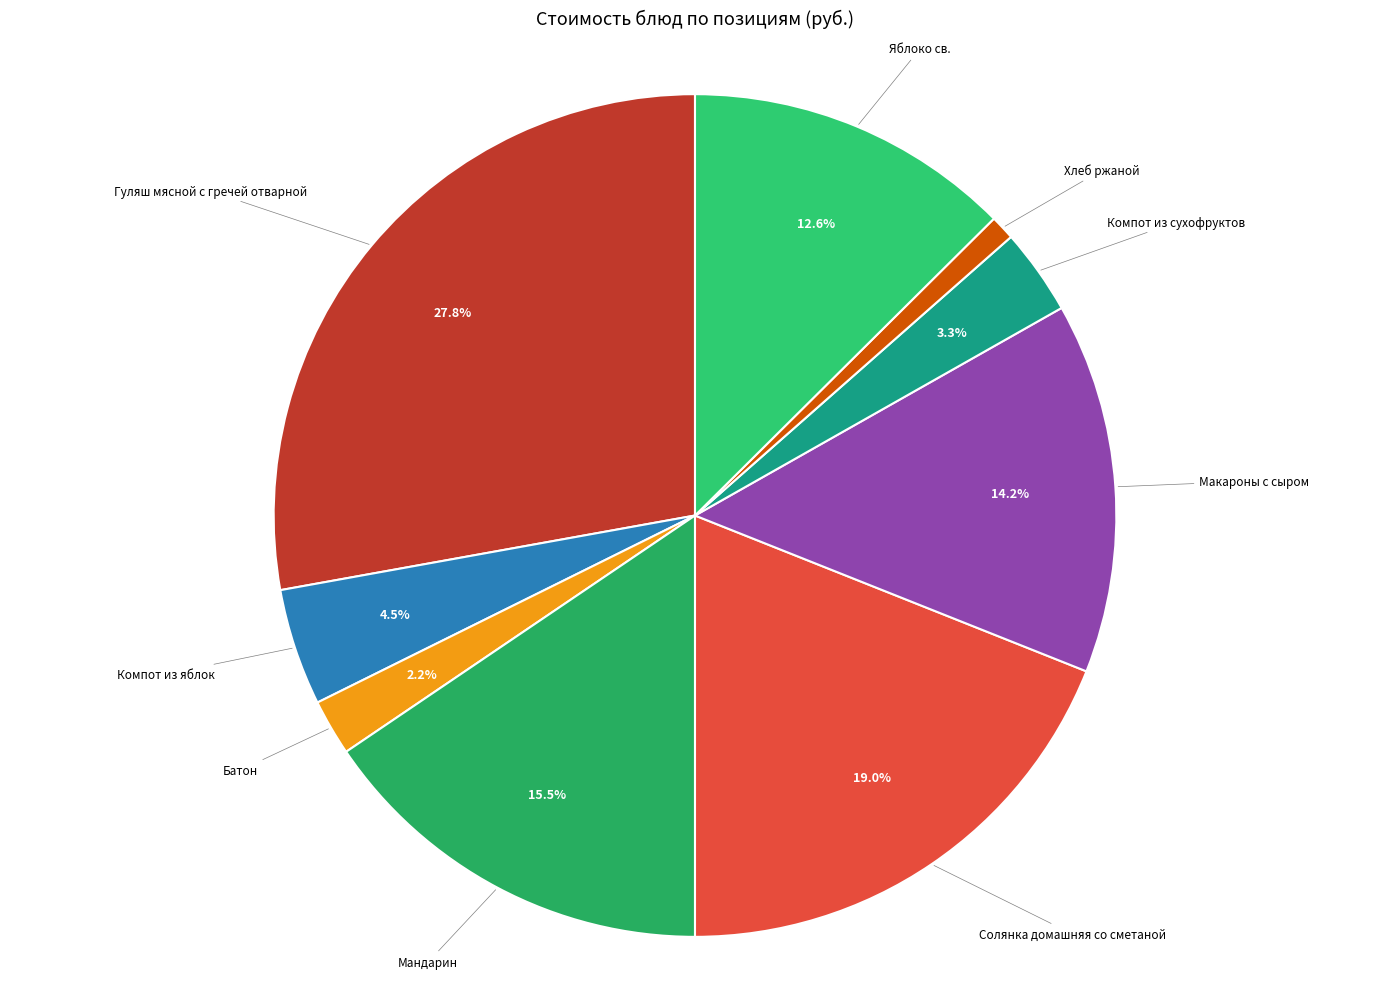

Count the number of slices in the pie.

9